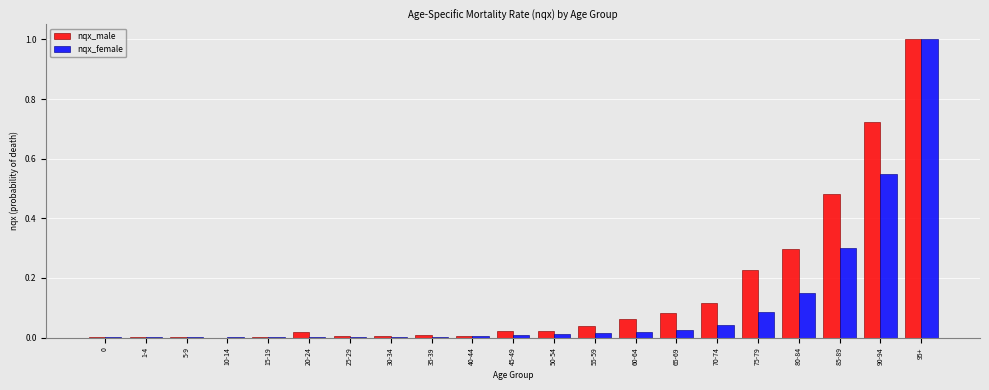

What is the sum of all nqx_female values?

2.2